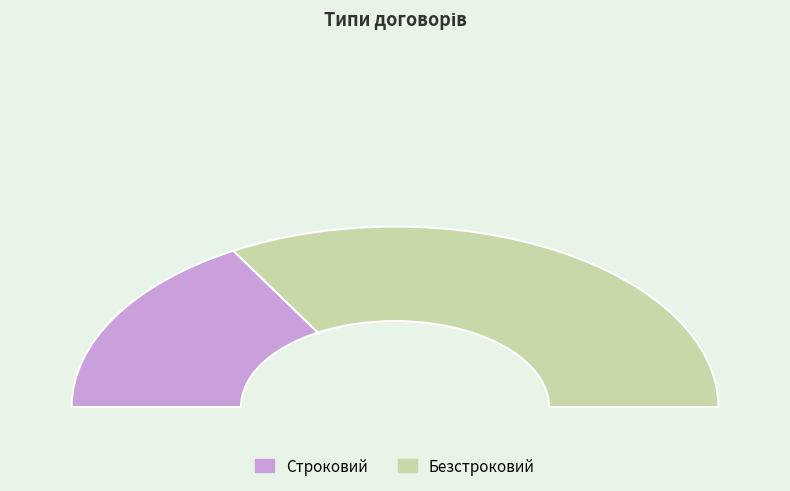

Combined, do Строковий and Безстроковий account for over 50%?

Yes